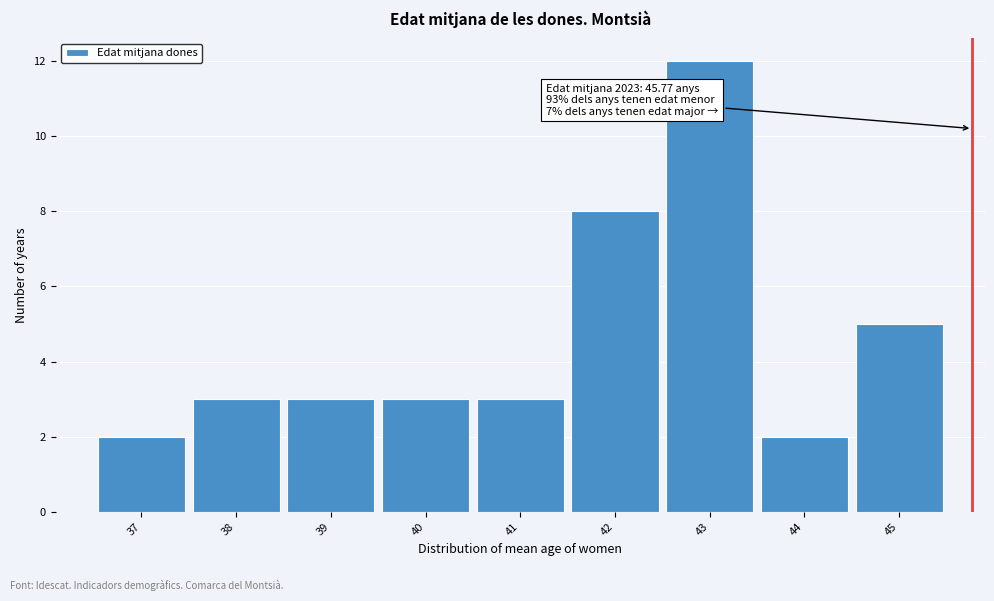

Which range on the x-axis has the tallest bar?

42.5 to 43.5